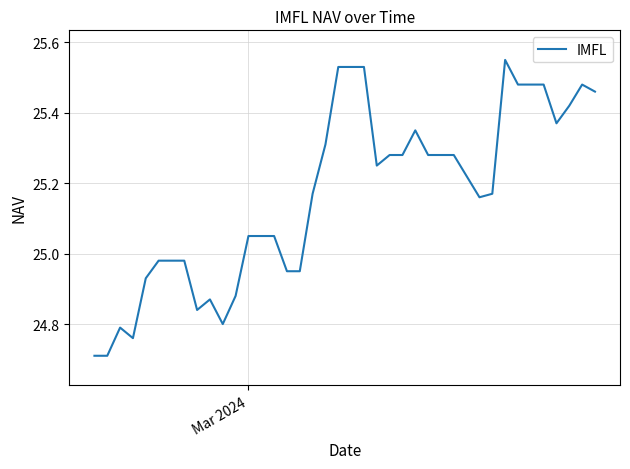

What is the smallest value displayed?

24.7